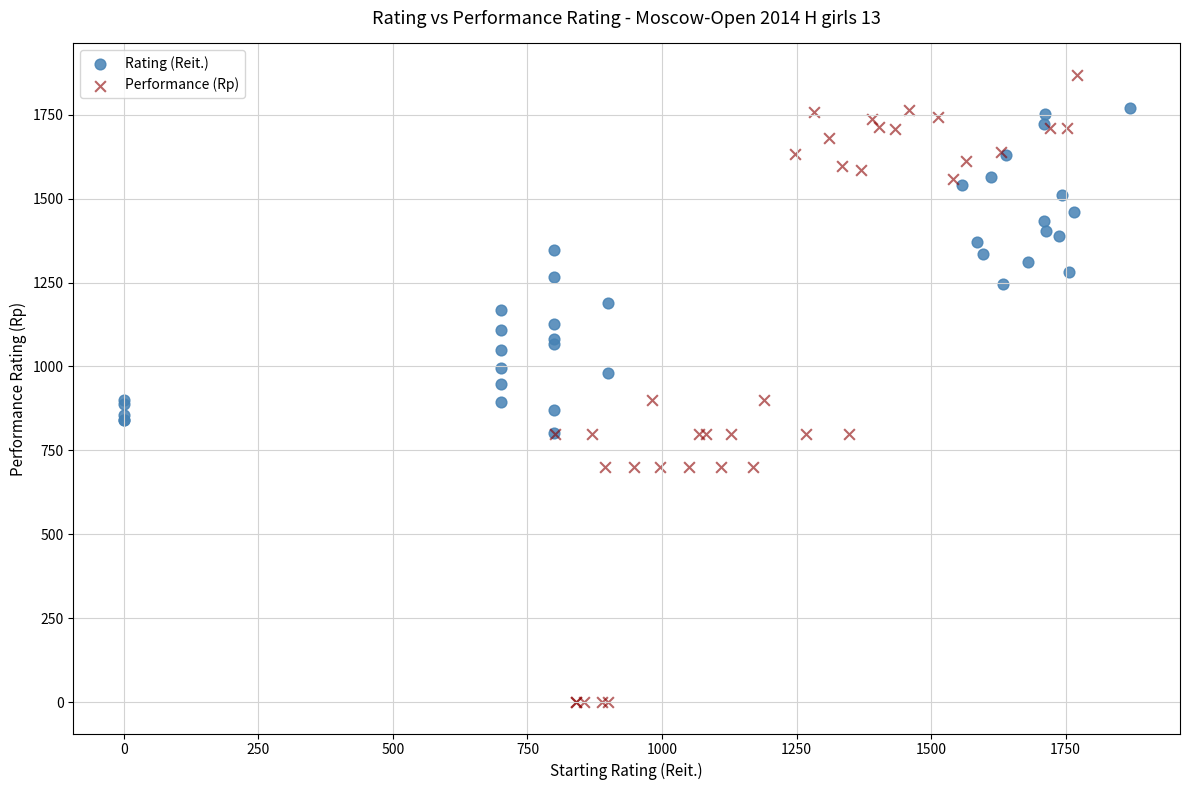

What are all the series names shown in the legend?

Rating (Reit.), Performance (Rp)